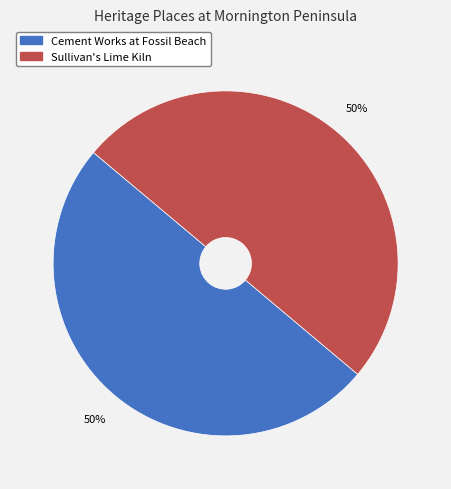

Do Cement Works at Fossil Beach and Sullivan's Lime Kiln together represent more than half of the pie?

Yes